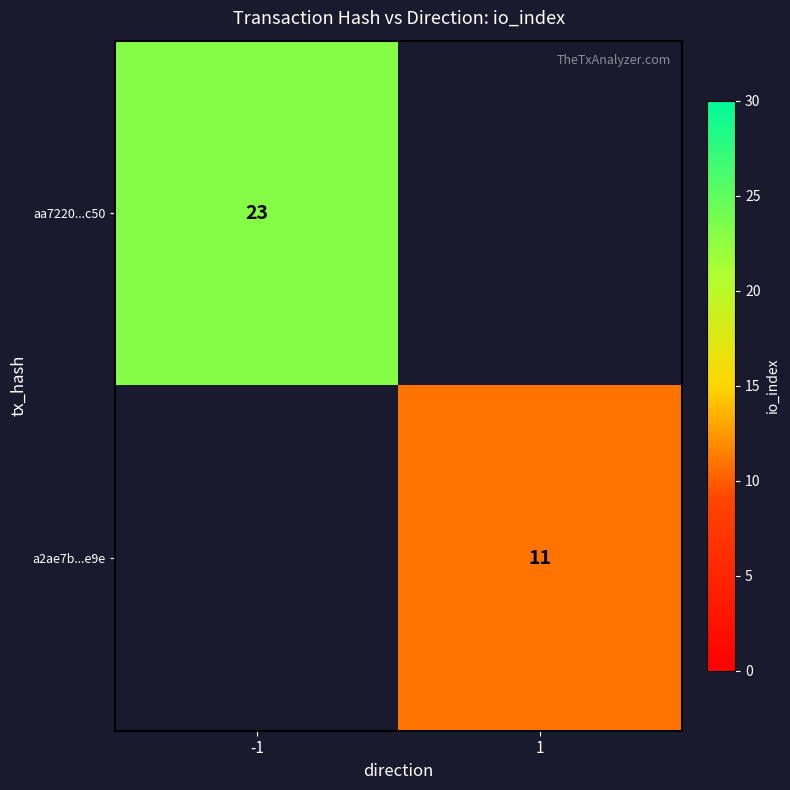

How many distinct data groups are displayed?

2